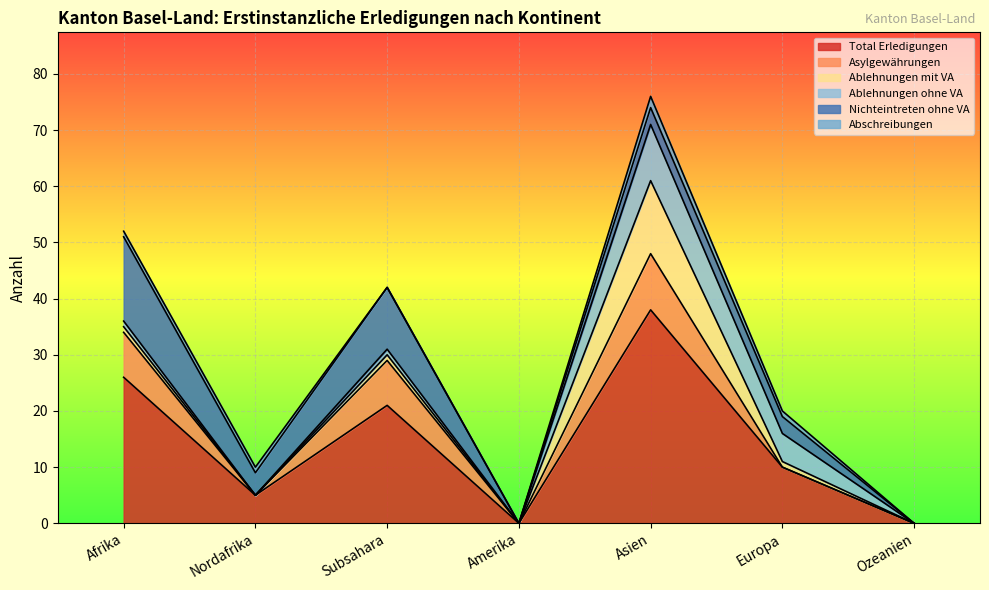

Is it true that Ablehnungen ohne VA equals -3 at Nordafrika?

False